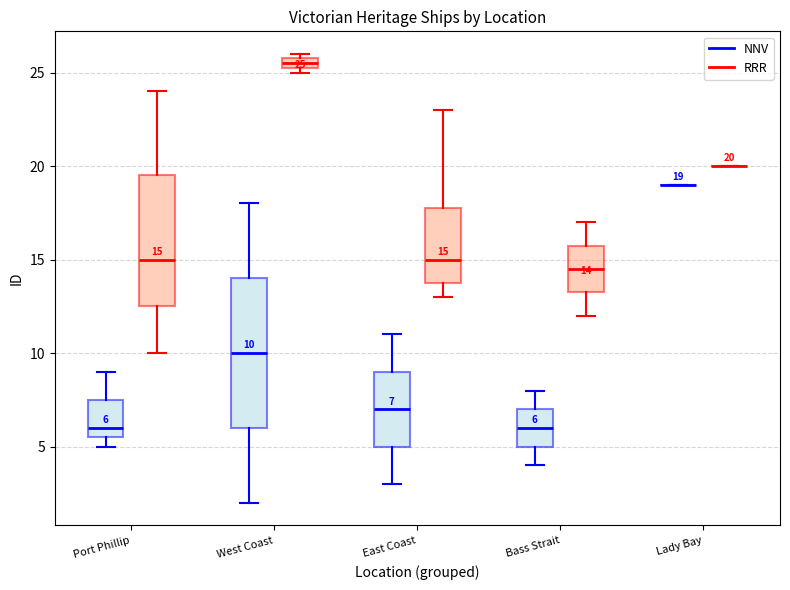

Comparing the boxes themselves (not the whiskers), which one is the tallest?

West Coast (NNV)